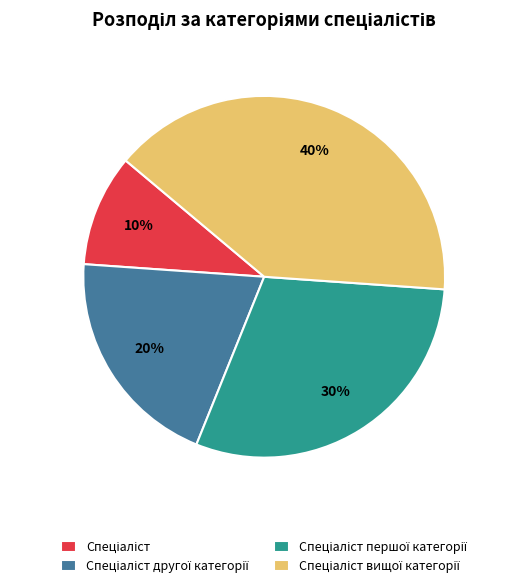

To the nearest percent, what is the difference between the largest and smallest slice percentages?

30%